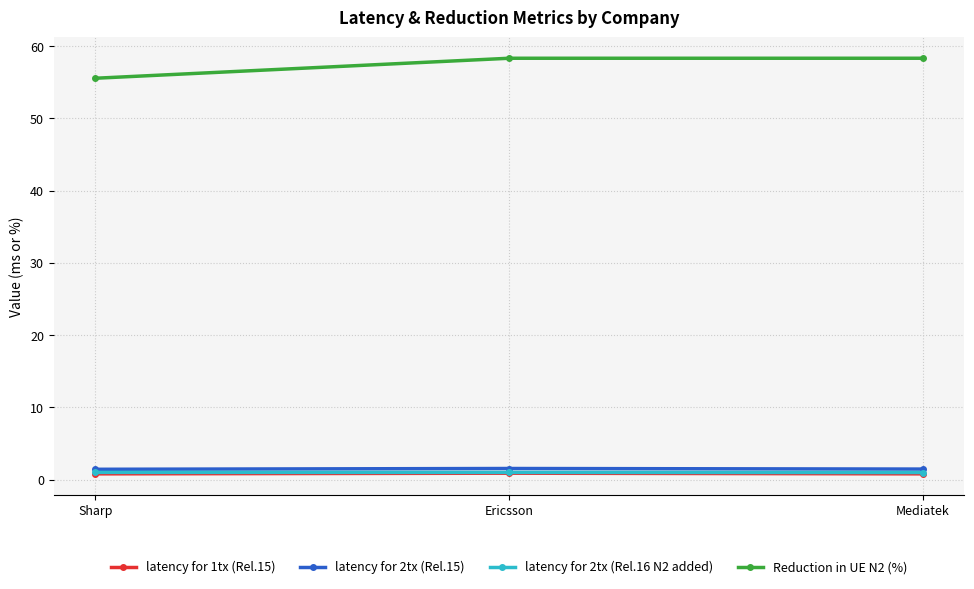

What is the difference between the maximum and second lowest values in the latency for 2tx (Rel.15) series?

0.1